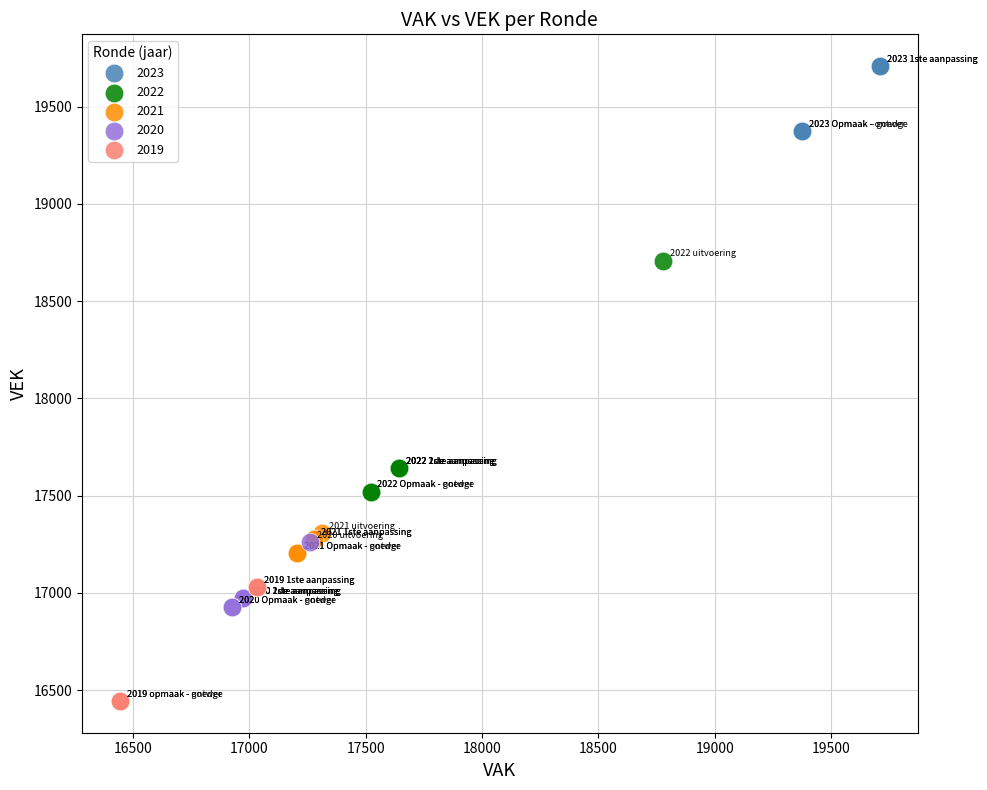

Which series has the largest Y range (max minus min)?

2022